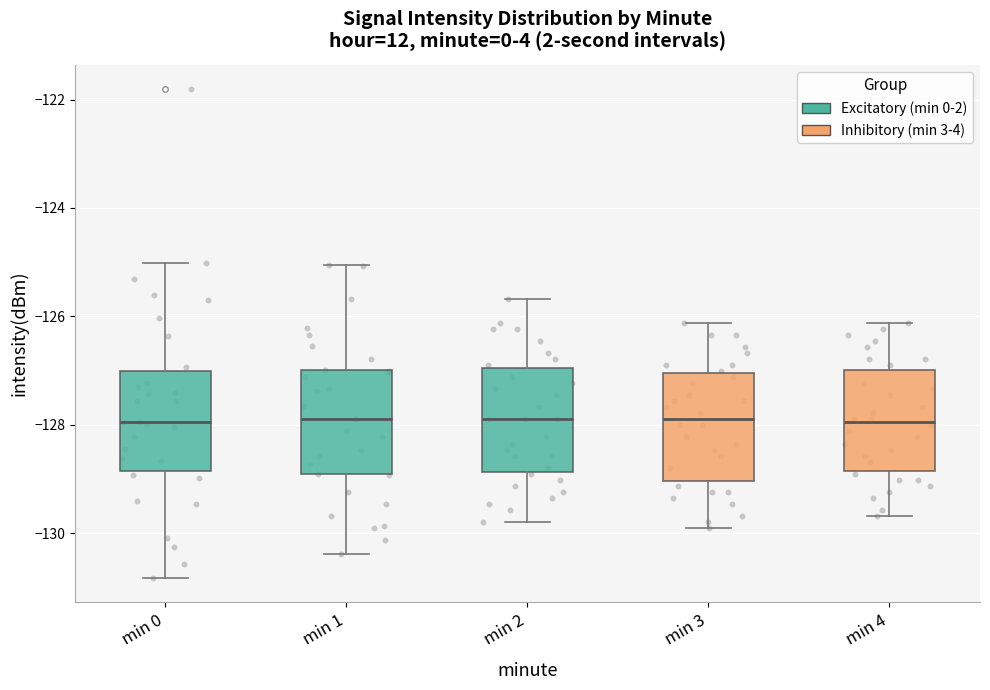

Where does the median line of the box for min 2 sit on the y-axis? The values are not printed on the chart, so give them approximately, as read against the axis.

-127.8